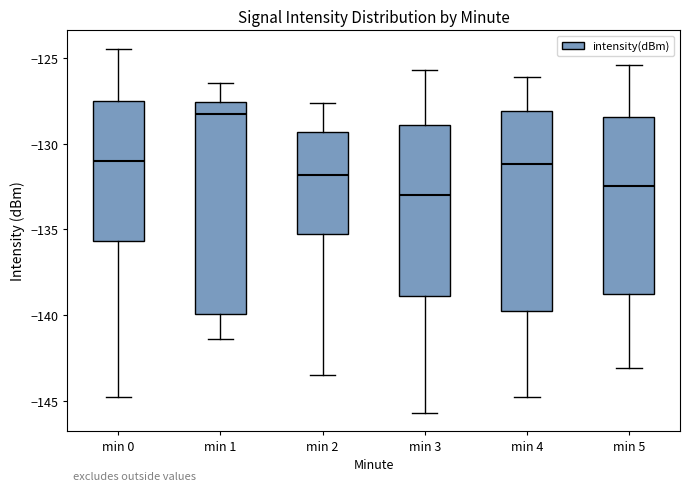

Where does the median line of the box for min 3 sit on the y-axis? The values are not printed on the chart, so give them approximately, as read against the axis.

-133.0